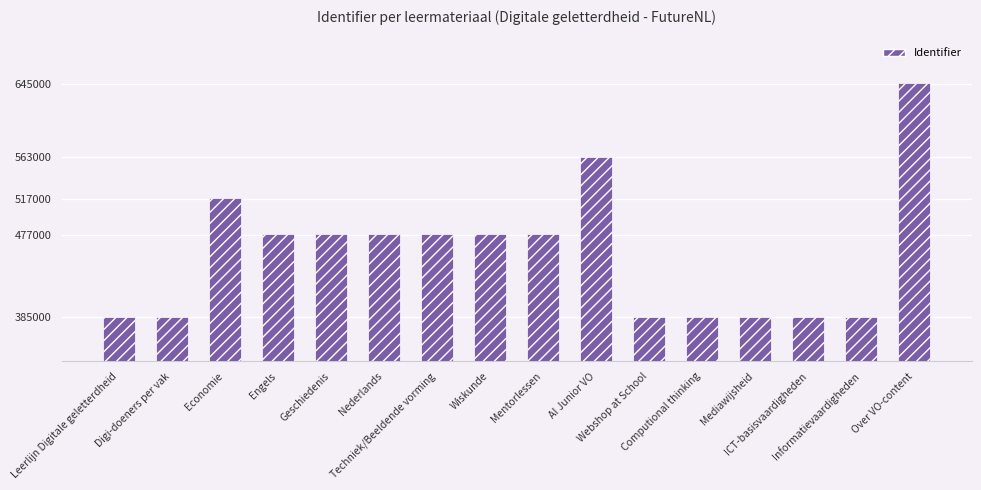

What is the value of the 7th bar from the left?

477523